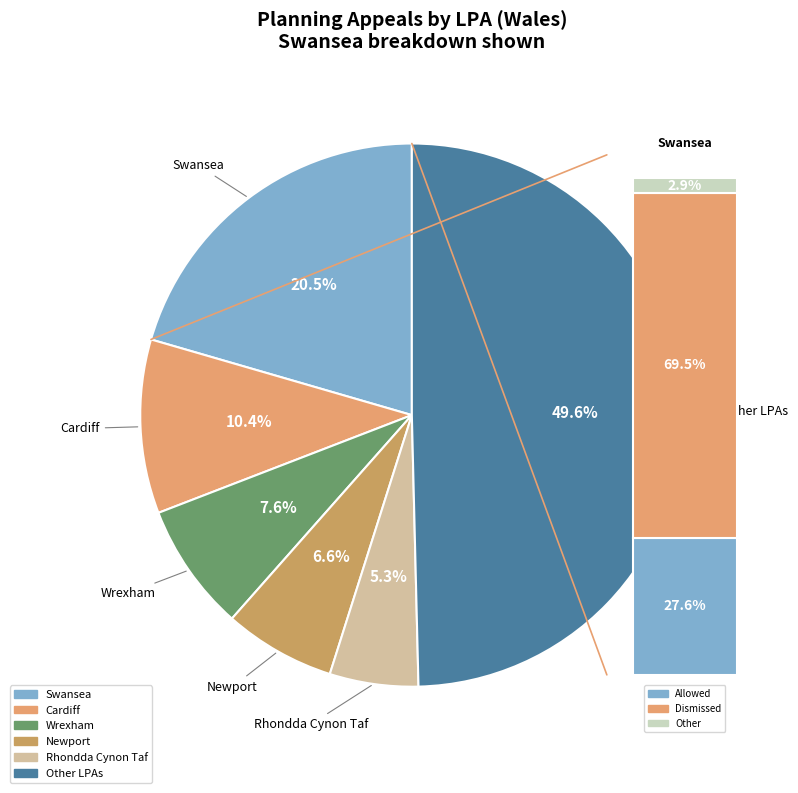

True or false: Powys accounts for 1% of the total.

False